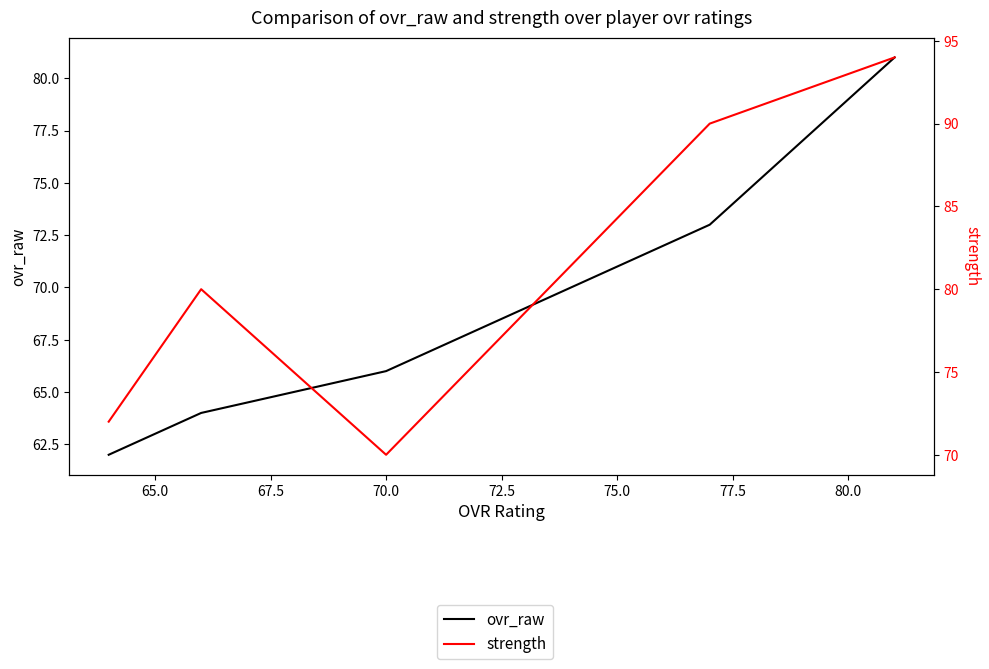

What is the average value of the strength series?

81